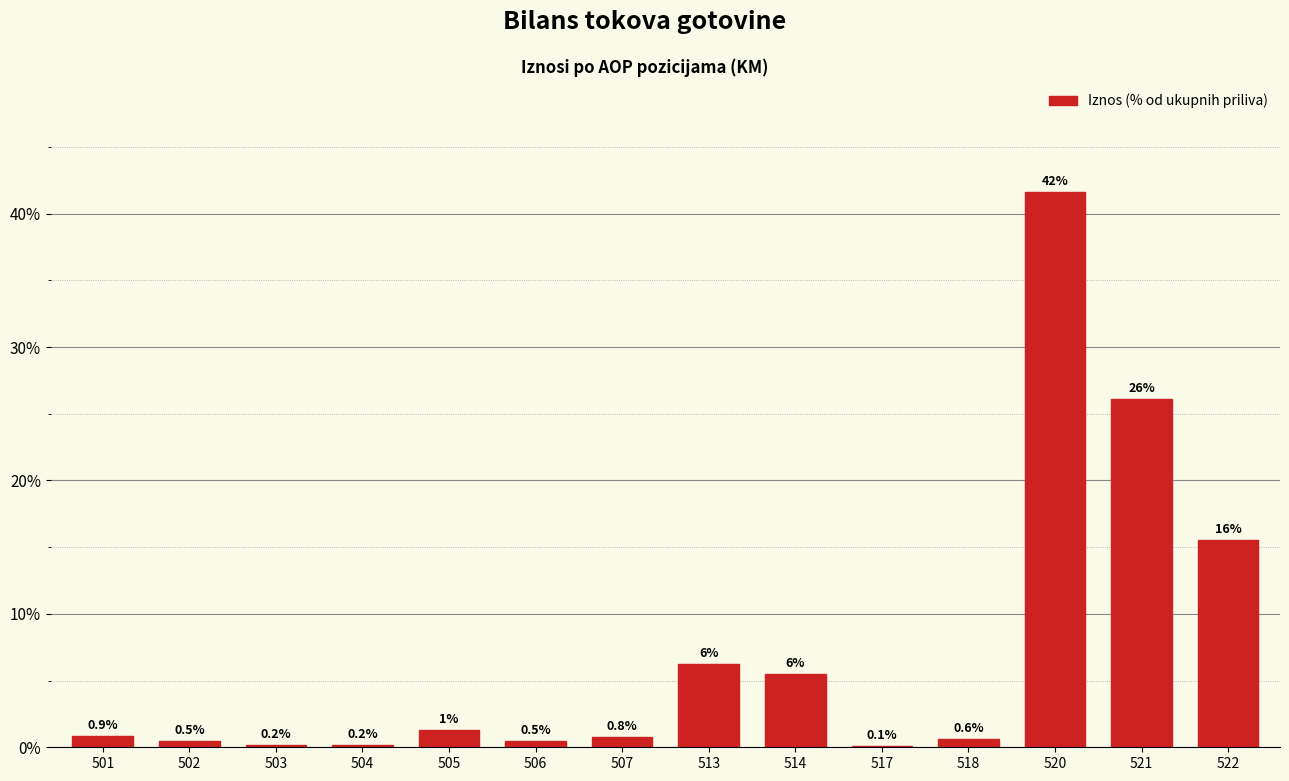

Reading left to right, list all the values displayed in this chart.

501=0.9	502=0.5	503=0.2	504=0.2	505=1.3	506=0.5	507=0.8	513=6.2	514=5.5	517=0.1	518=0.6	520=41.6	521=26.1	522=15.5